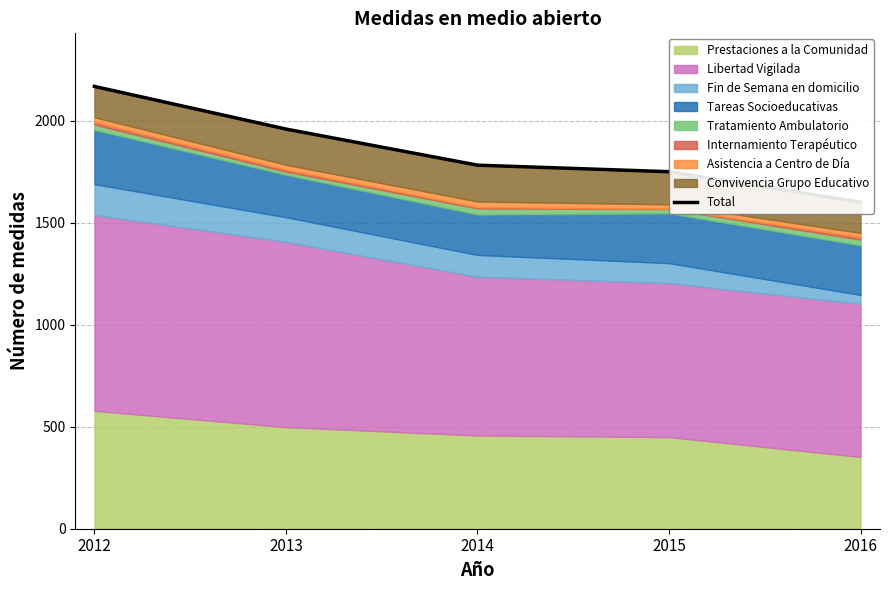

Rank the categories by value from lowest to highest.

2016, 2015, 2014, 2013, 2012